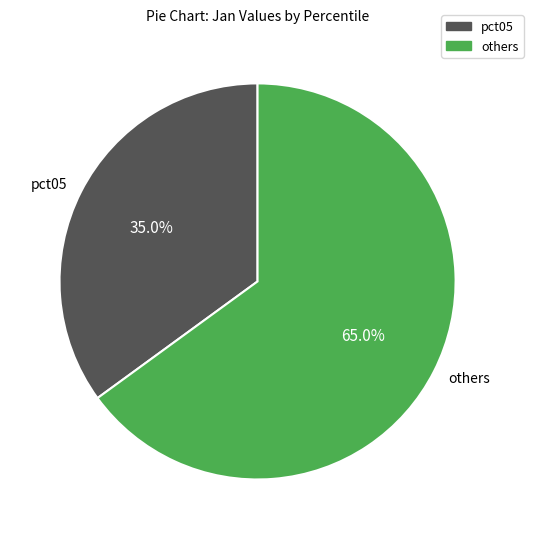

Is pct05 the majority of the pie?

No